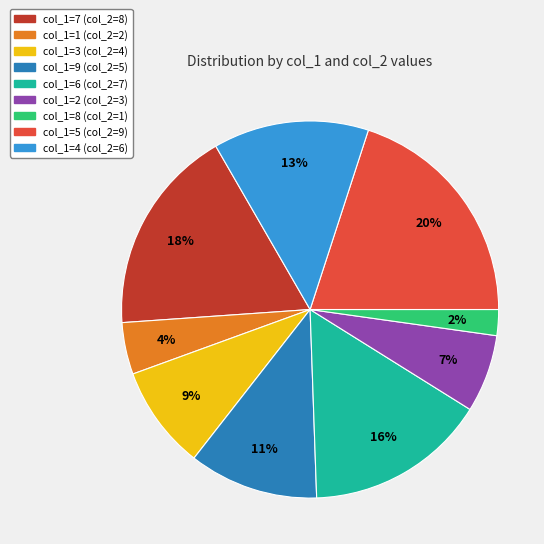

Is there any slice that represents more than half of the pie?

No